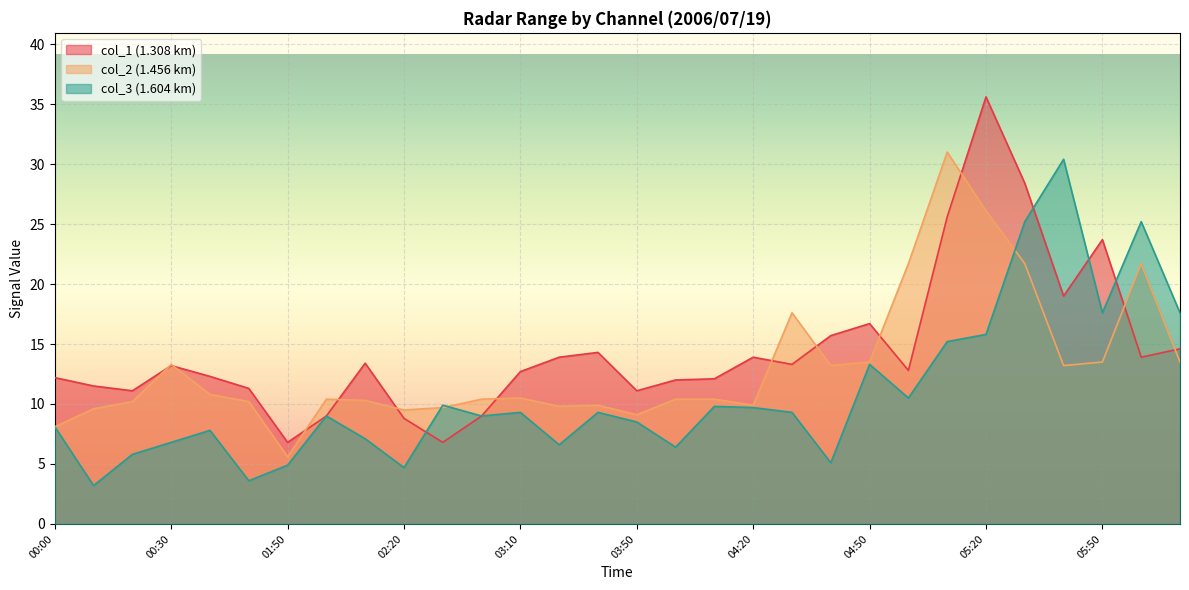

Is the value of col_3 at 05:30 greater than the value of col_1 at 05:40?

Yes